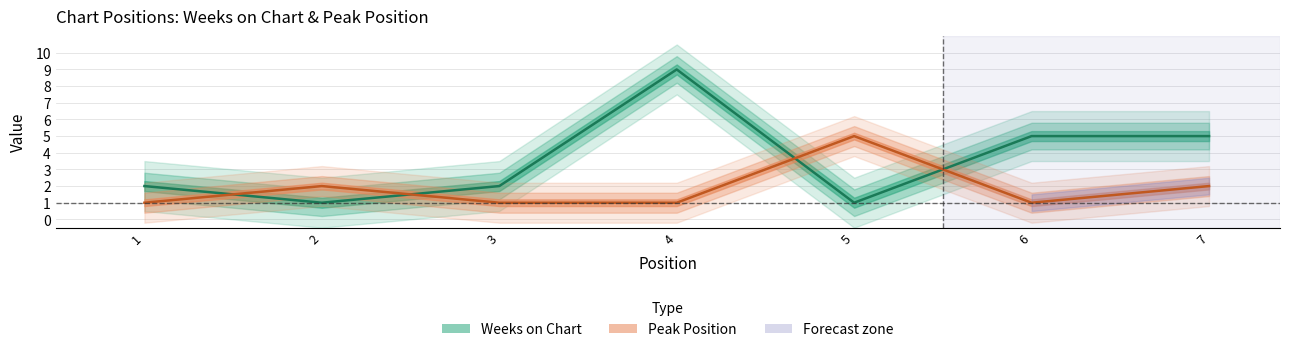

Reading left to right, transcribe all the data shown in this chart.

Weeks on Chart: 2	1	2	9	1	5	5
Peak Position: 1	2	1	1	5	1	2